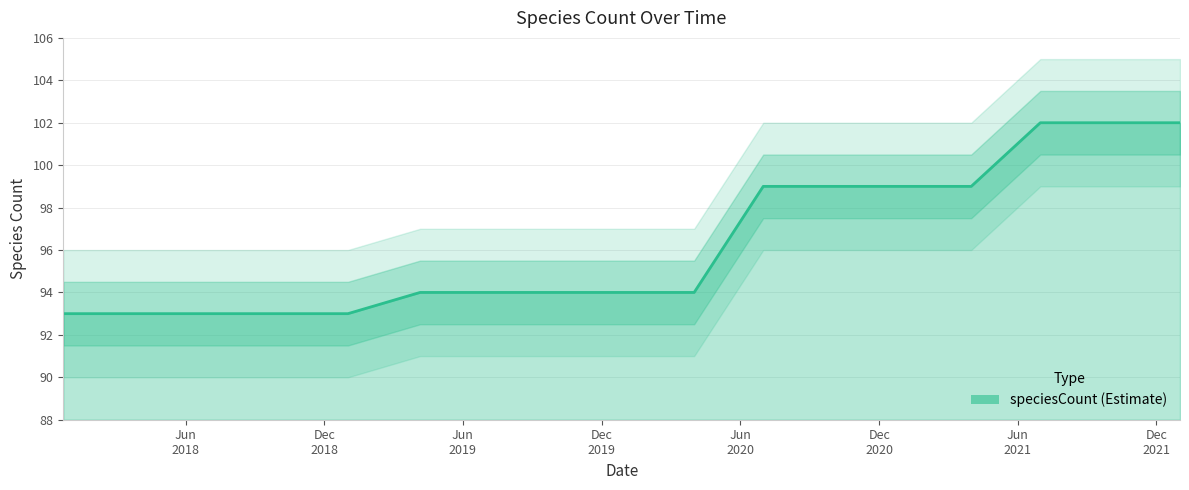

Which label corresponds to the smallest value in the chart?

2017-12-22